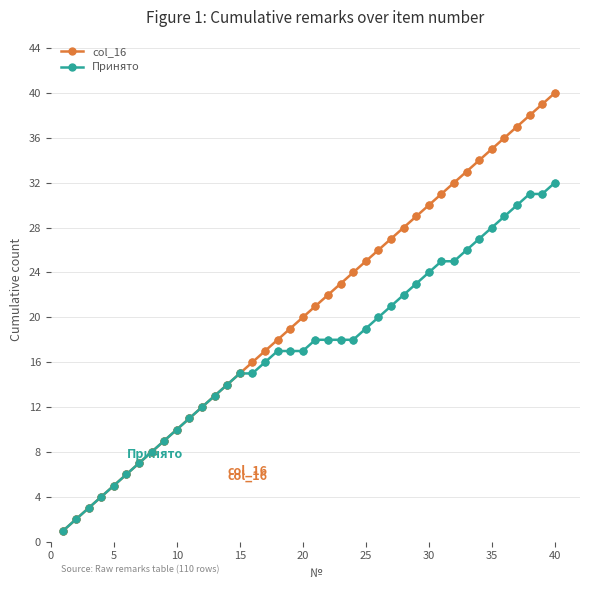

True or false: col_16 has more than 1 interior local peaks.

False